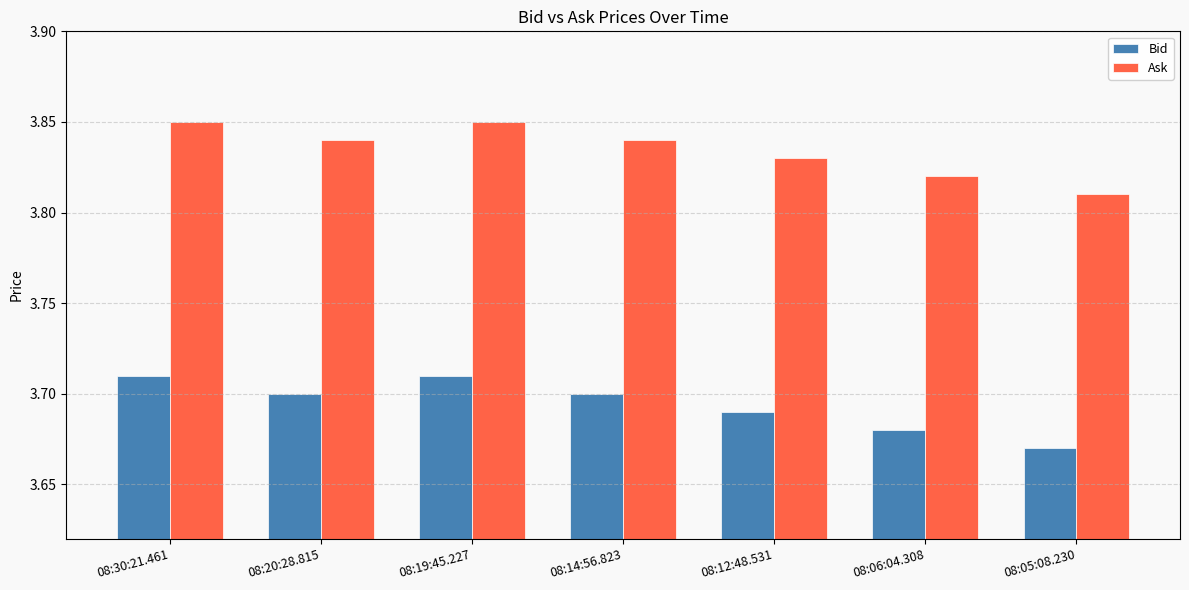

How many Ask values are between 3 and 4?

7